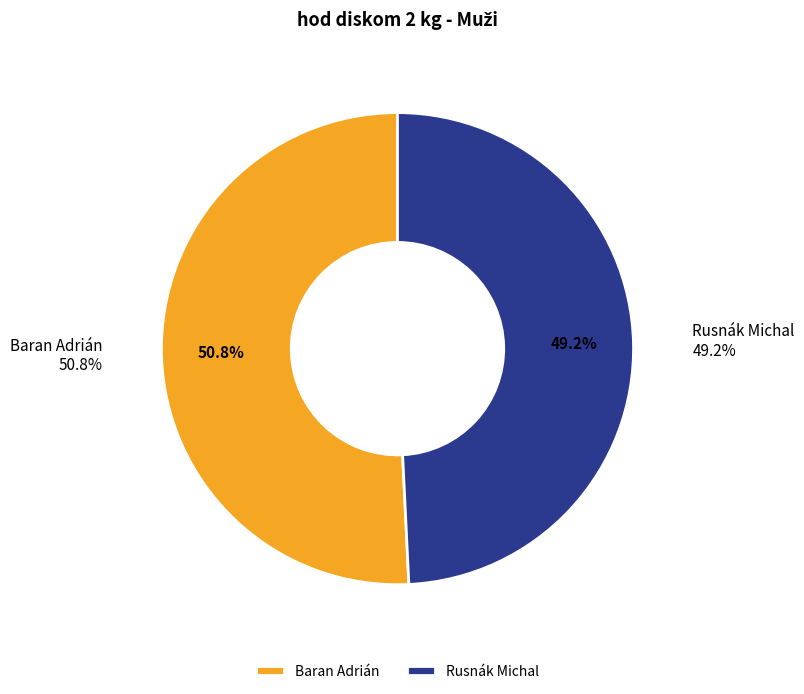

To the nearest percent, what is the combined percentage of Rusnák Michal and Baran Adrián?

100%